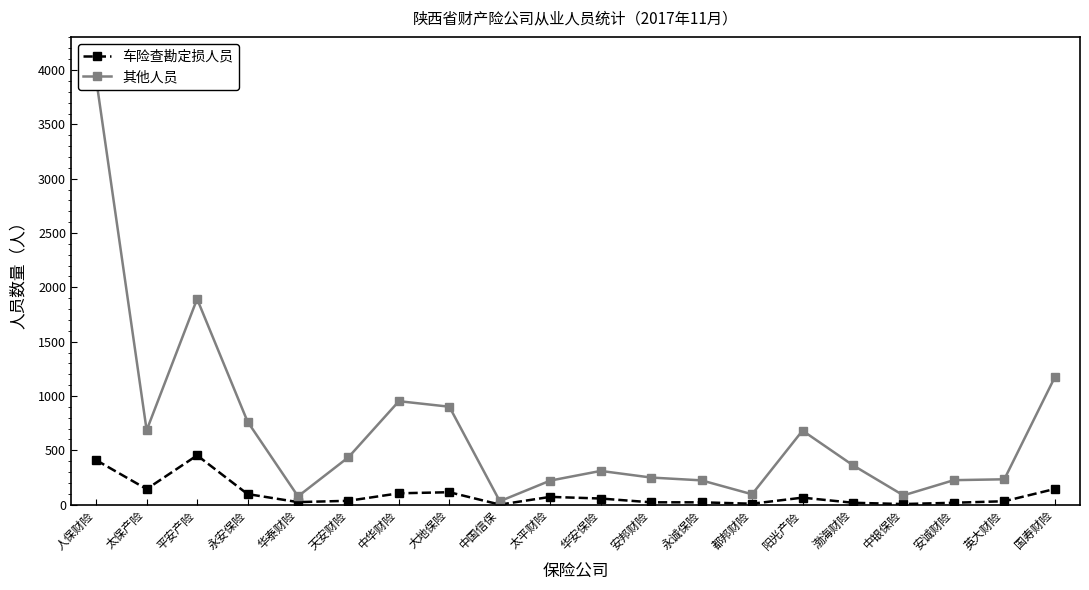

How many interior local peaks does the 车险查勘定损人员 series have?

4